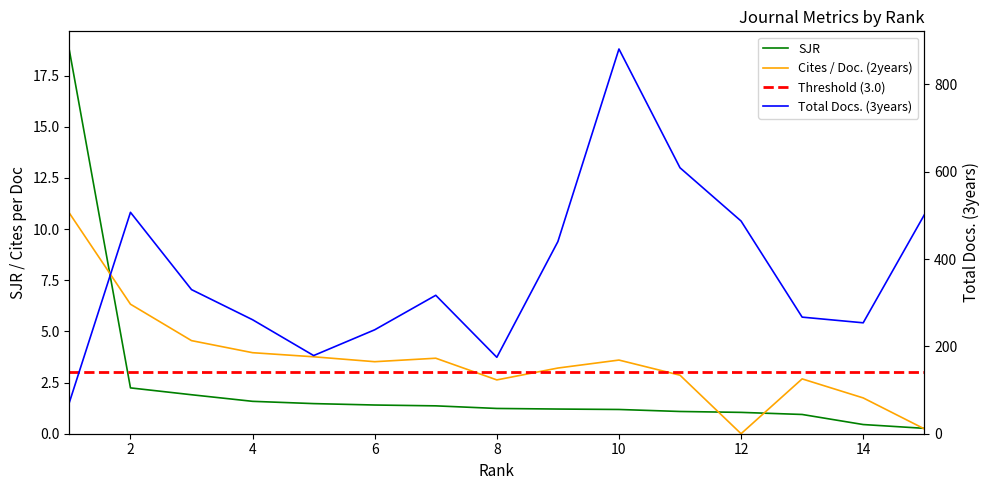

True or false: Total Docs. (3years) has a value of 881.0 at 10.

True